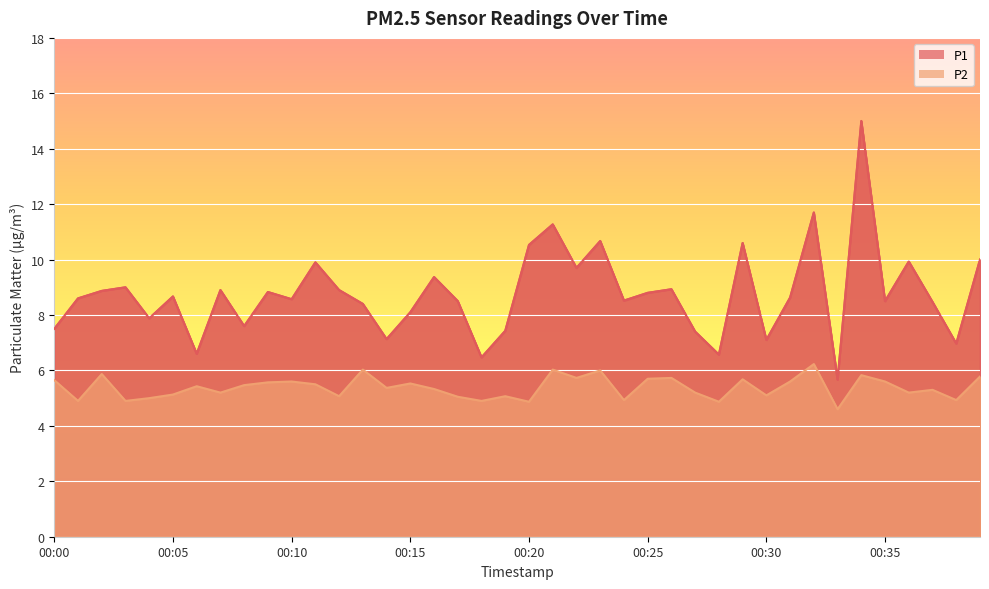

How many lines are shown in the chart?

2